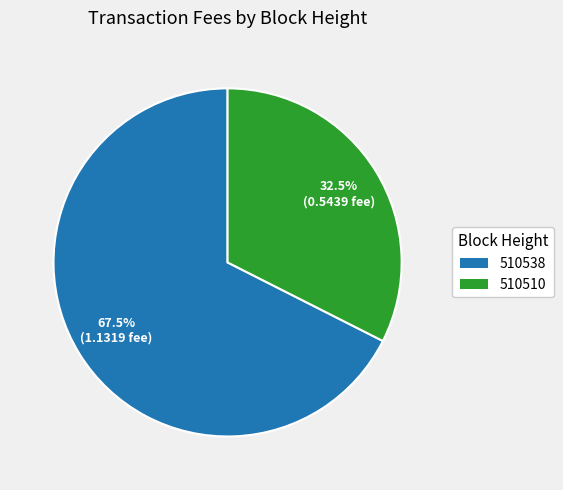

Does any single category account for the majority?

Yes